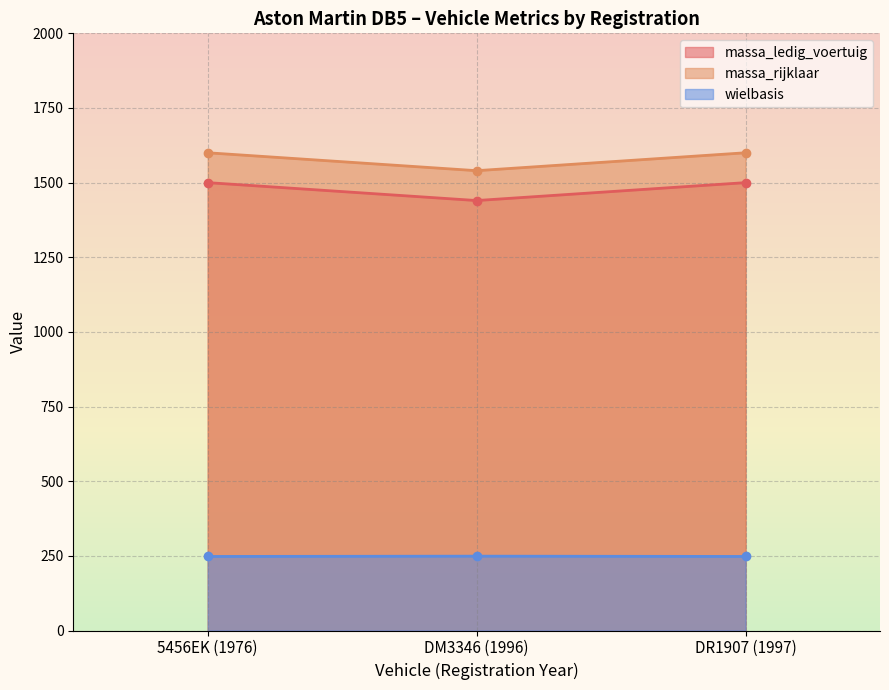

At which label does wielbasis reach its minimum?

5456EK (1976)